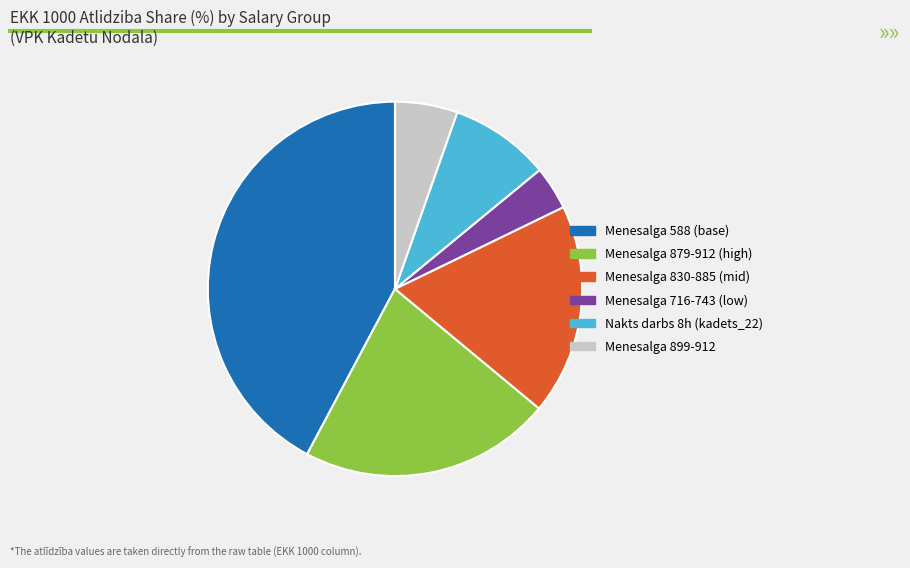

Is there any slice that represents more than half of the pie?

No